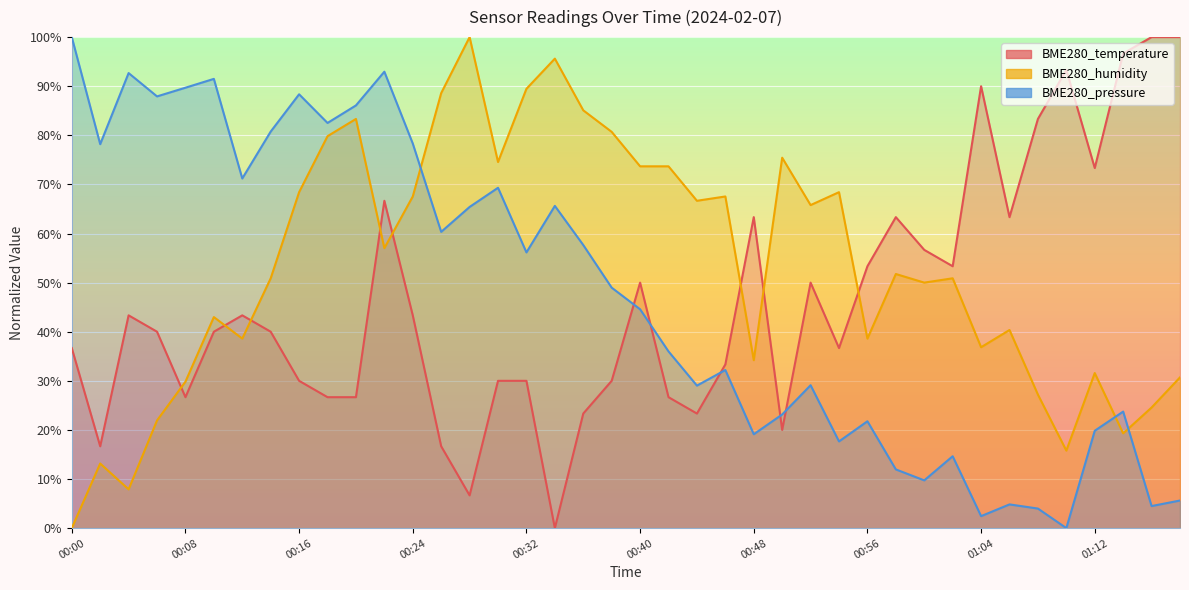

How many positive values does the BME280_pressure series have?

39